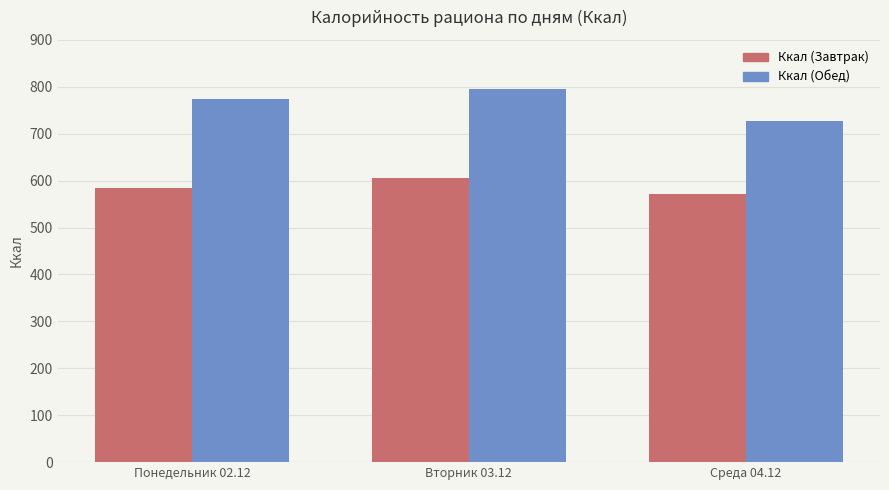

List the labels in order of Ккал (Обед) value, largest first.

Вторник 03.12, Понедельник 02.12, Среда 04.12